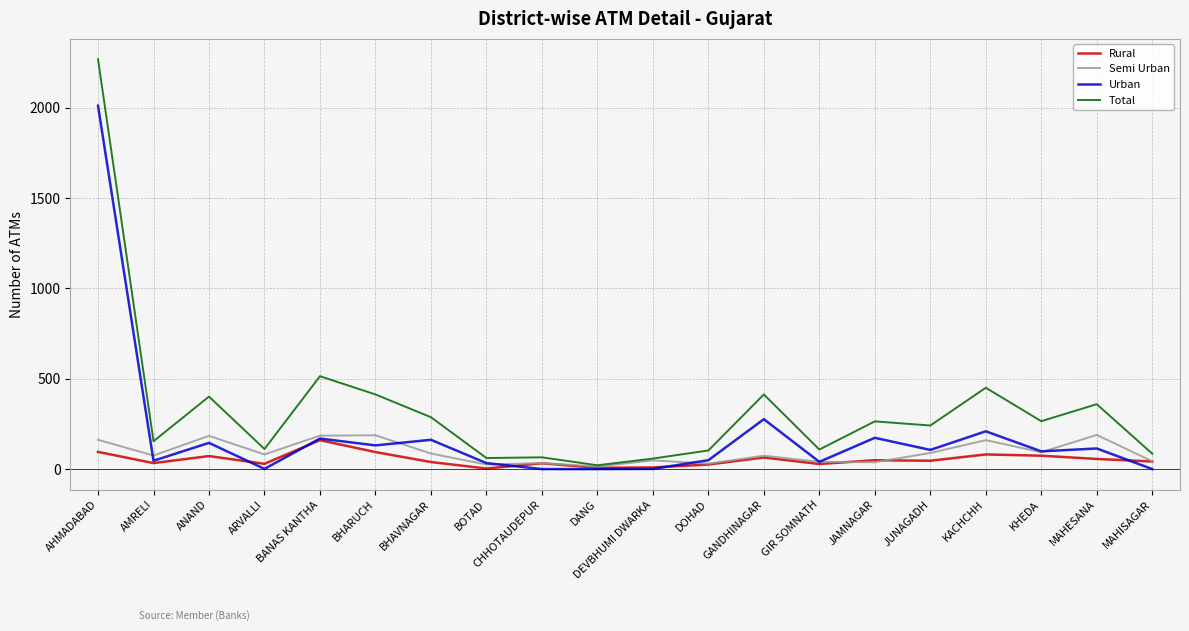

Where does the Semi Urban series first go above 81?

AHMADABAD